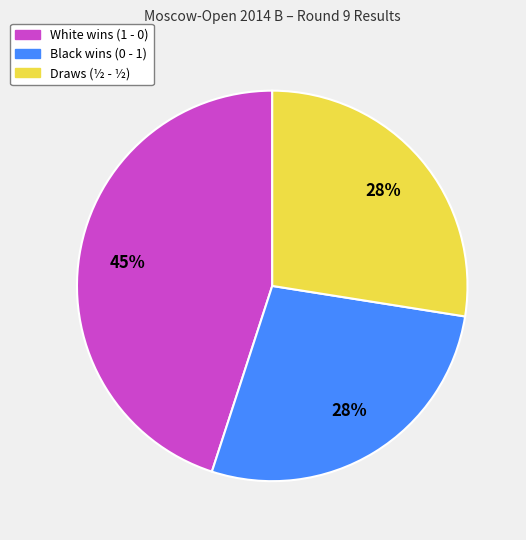

To the nearest percent, what is the average slice percentage?

33%